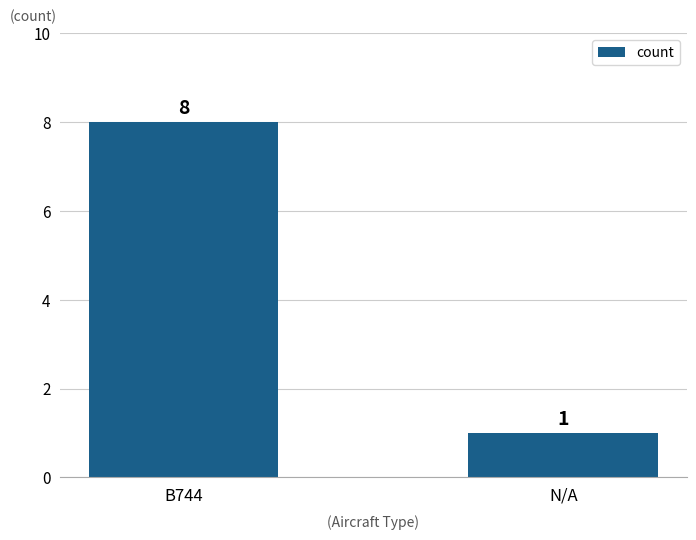

What is the difference between the values at B744 and N/A?

7